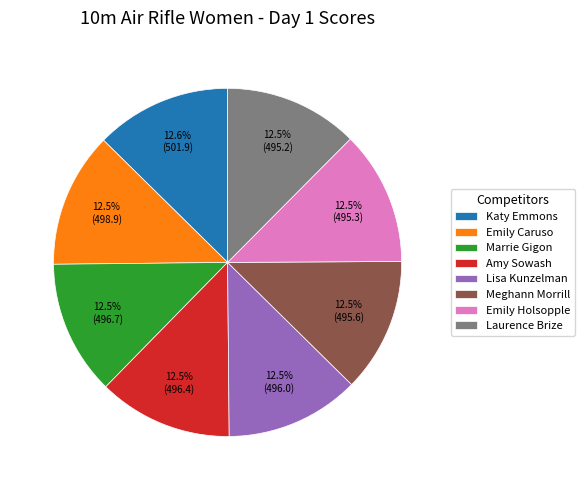

True or false: Emily Holsopple accounts for 6% of the total.

False